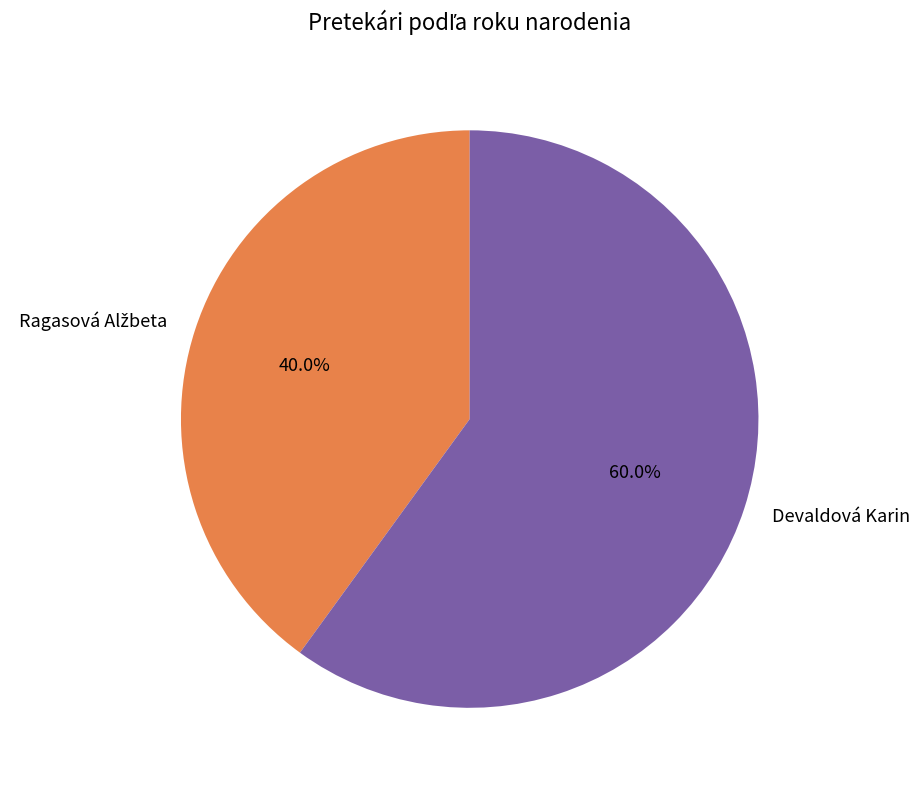

Count the number of slices in the pie.

2